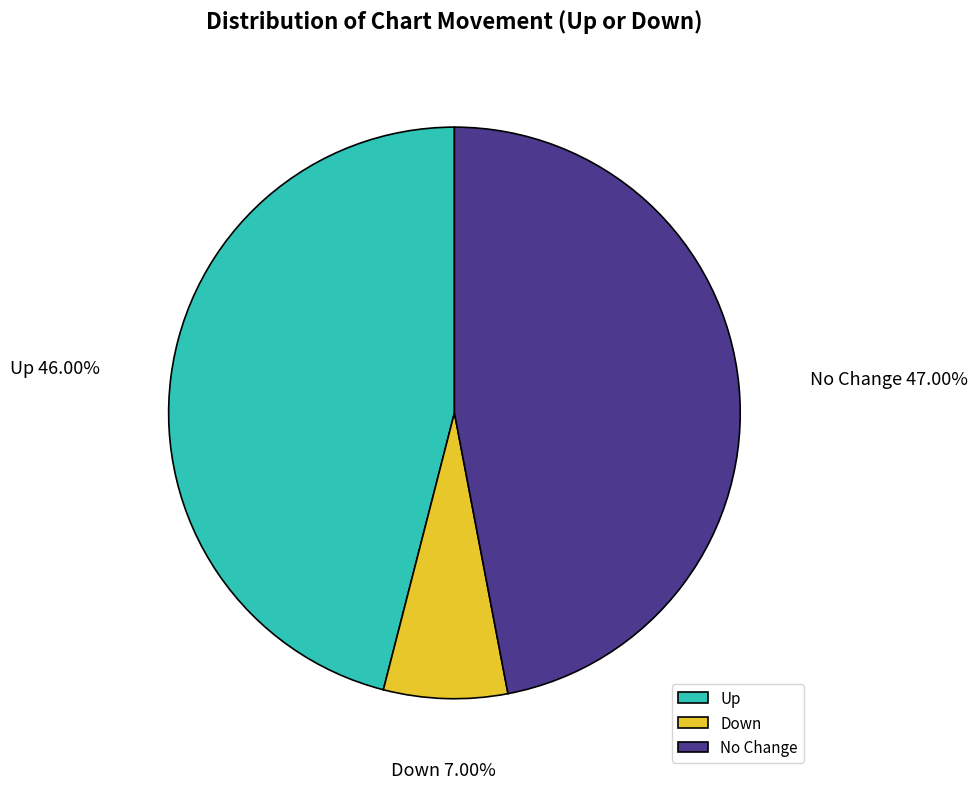

Rank the categories by value from highest to lowest.

No Change, Up, Down